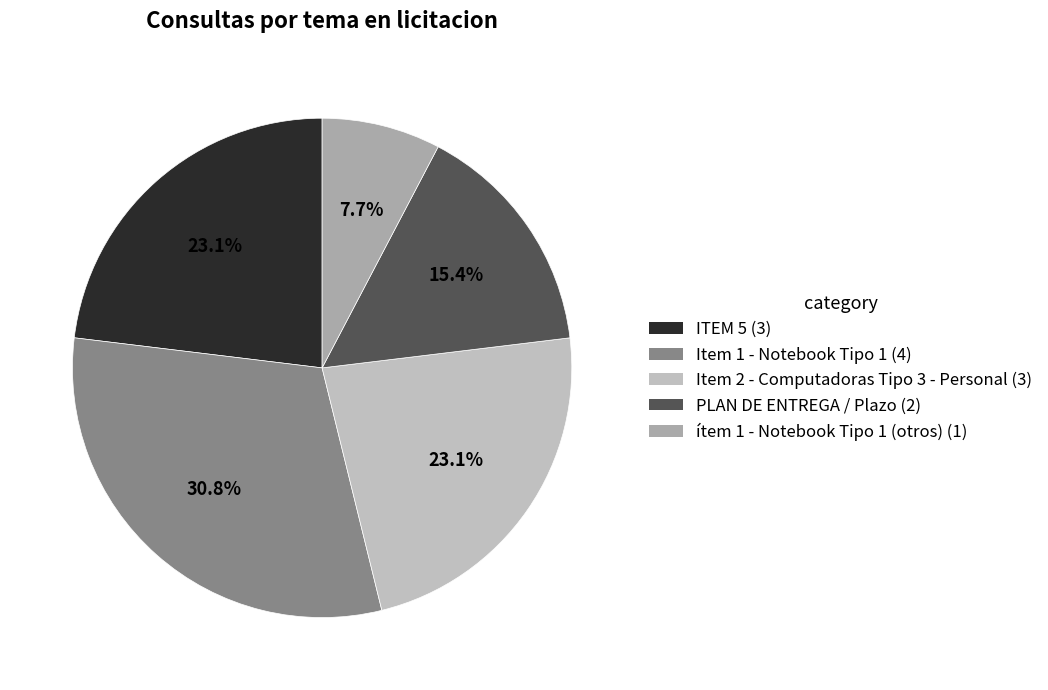

What is the smallest slice in the pie chart?

ítem 1 - Notebook Tipo 1 (otros)